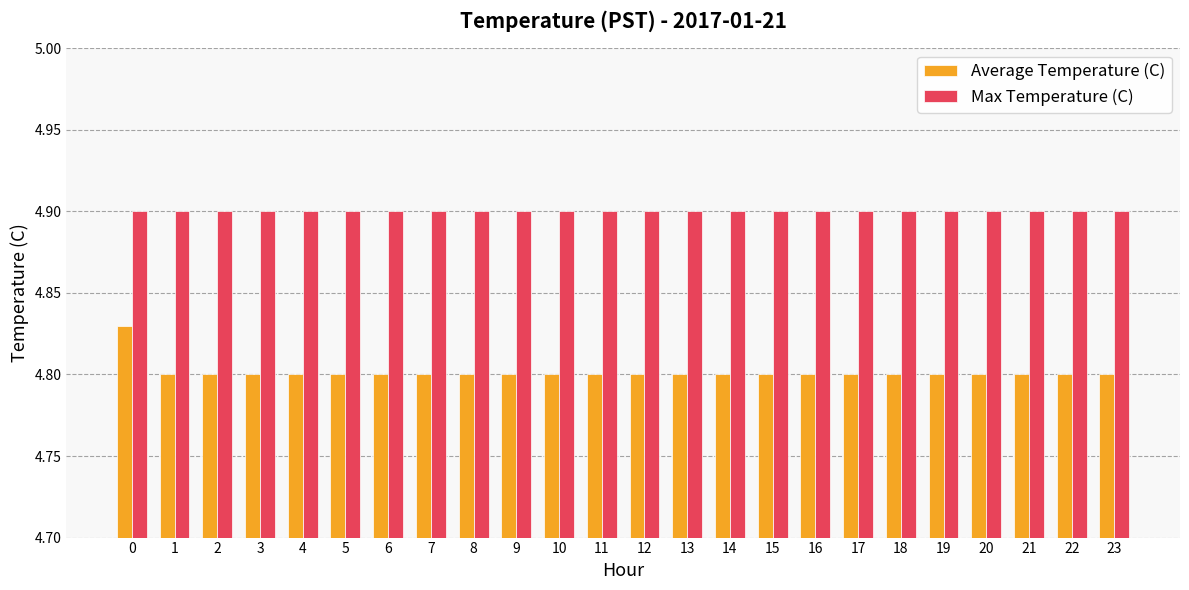

What is the spread (max minus min) of values at 7?

0.1